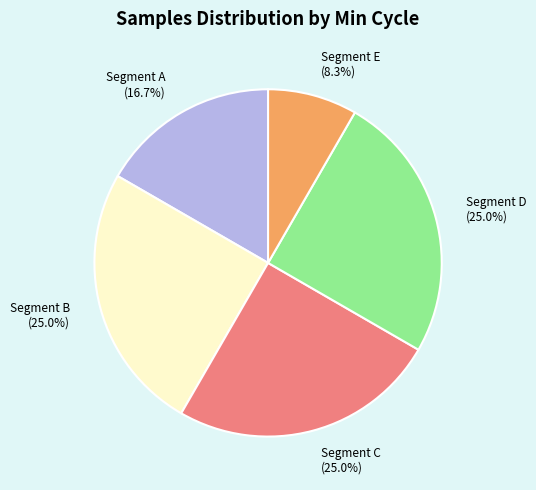

Is there any slice that represents more than half of the pie?

No